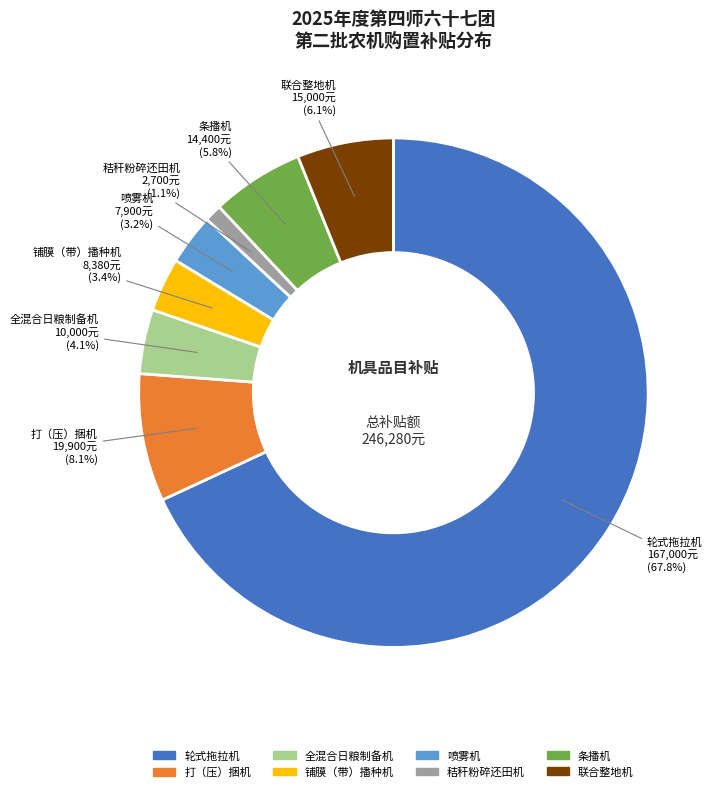

Which category has the smallest portion of the pie?

秸秆粉碎还田机